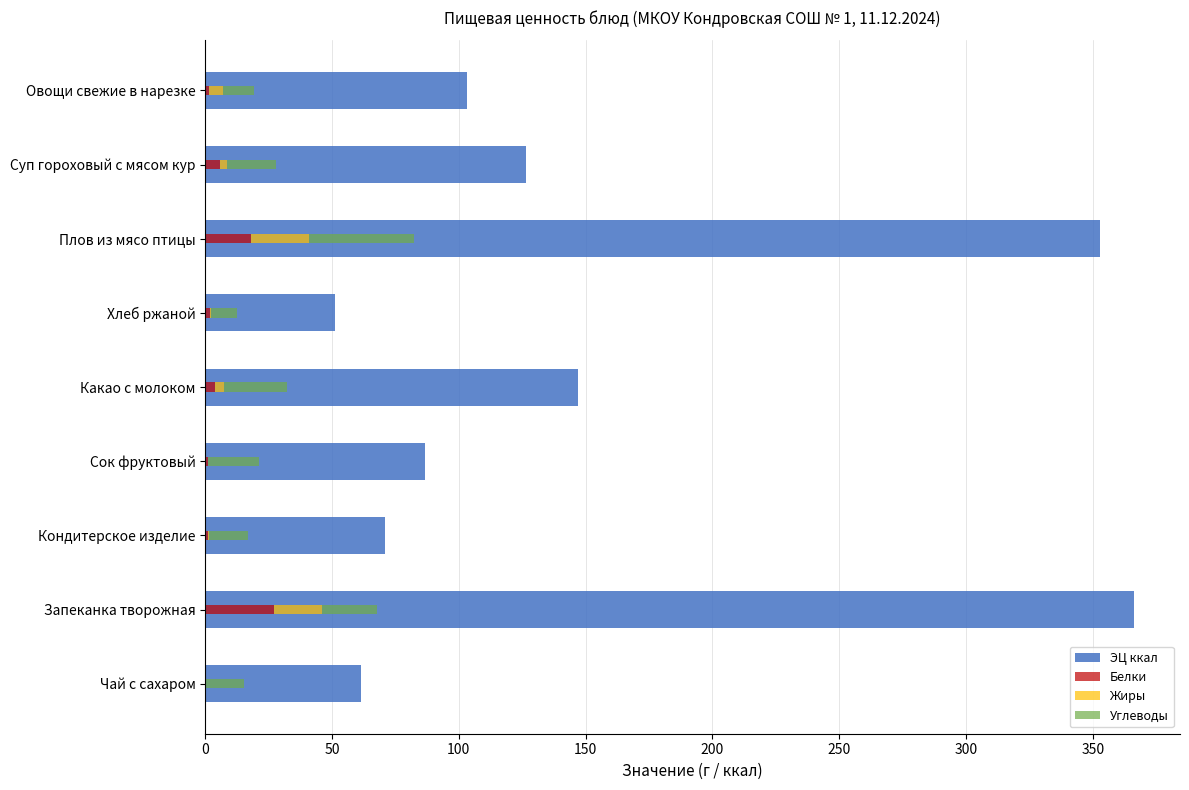

Are the bars grouped side by side (vs. stacked)?

Yes